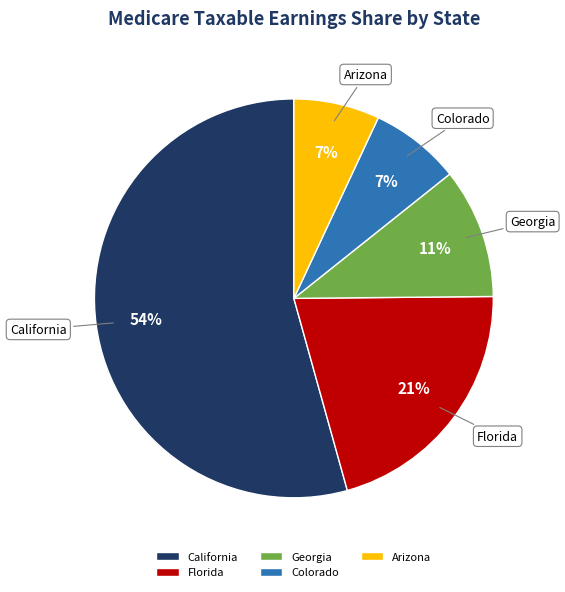

To the nearest percent, what percentage of the pie is Arizona?

7%